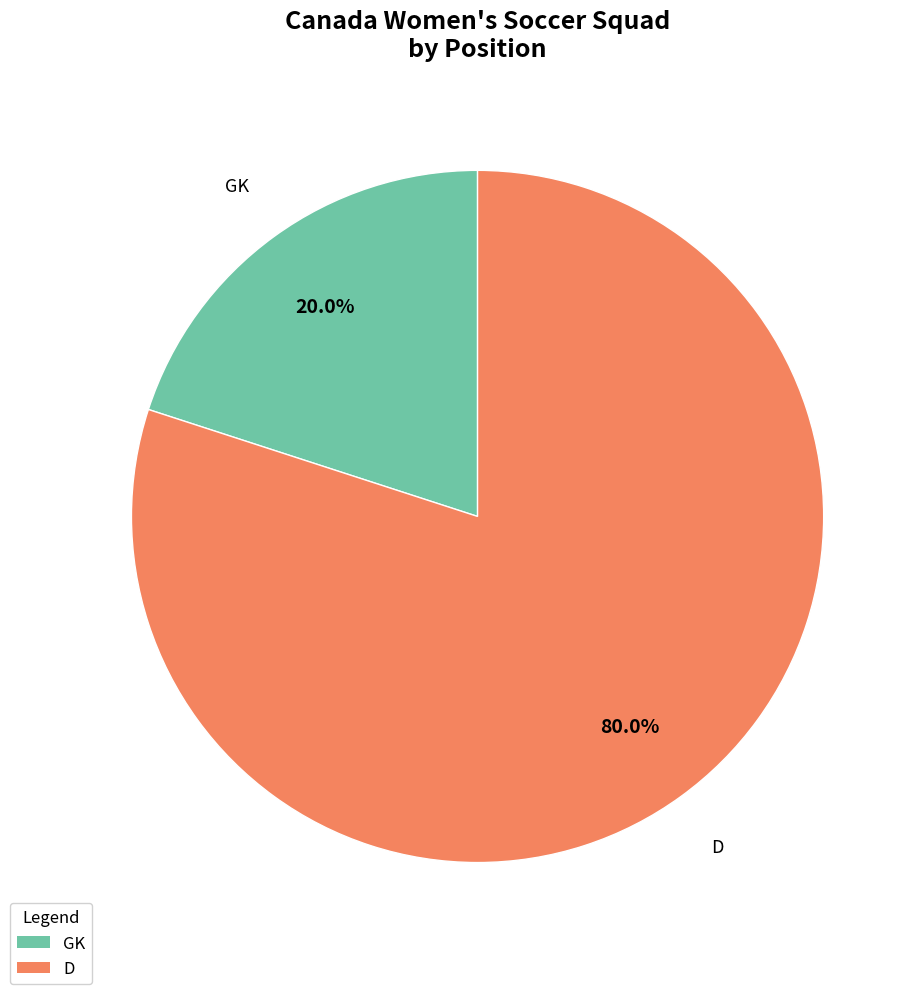

Combined, what portion of the pie is GK and D?

100.0%